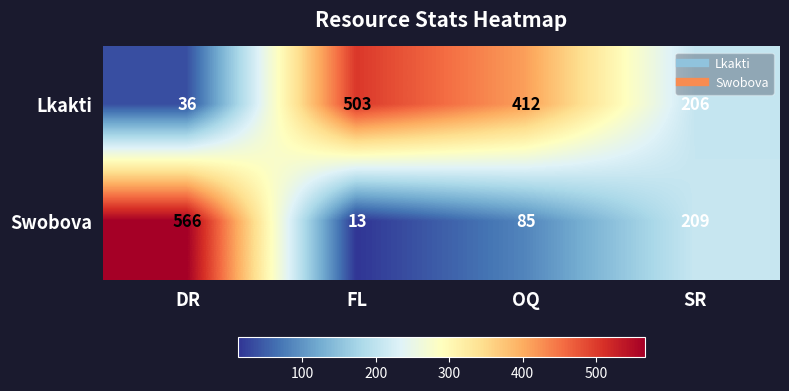

Is it true that Swobova equals 926 at DR?

False